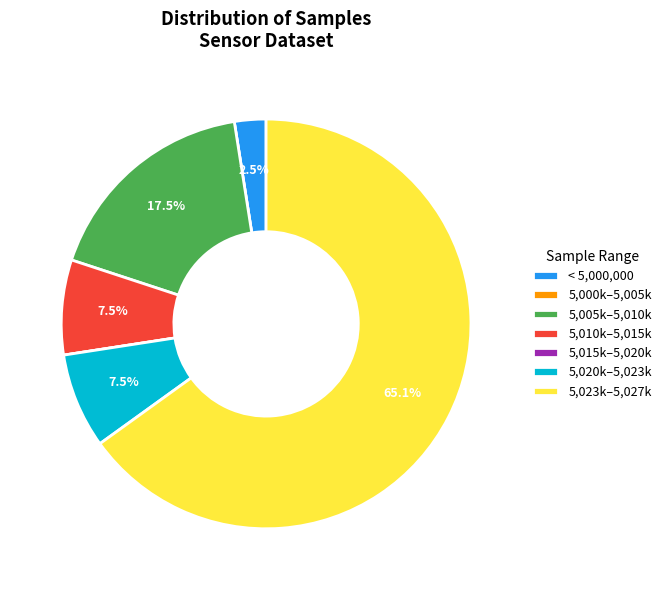

Which category has the biggest portion of the pie?

5,023k–5,027k